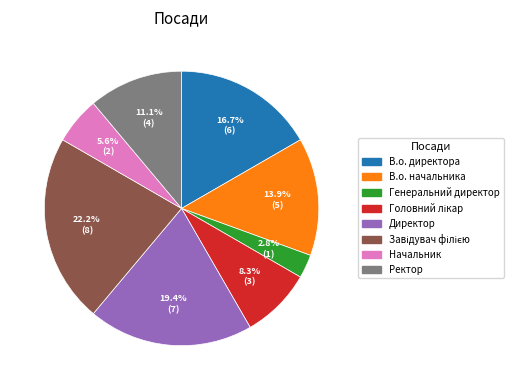

Which slice is the smallest?

Генеральний директор